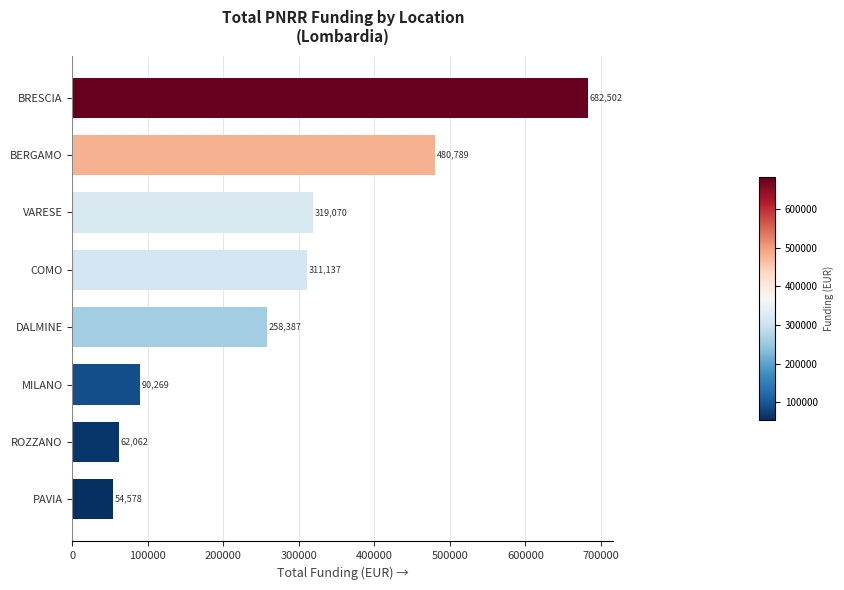

The value at MILANO is 47048.4. True or false?

False